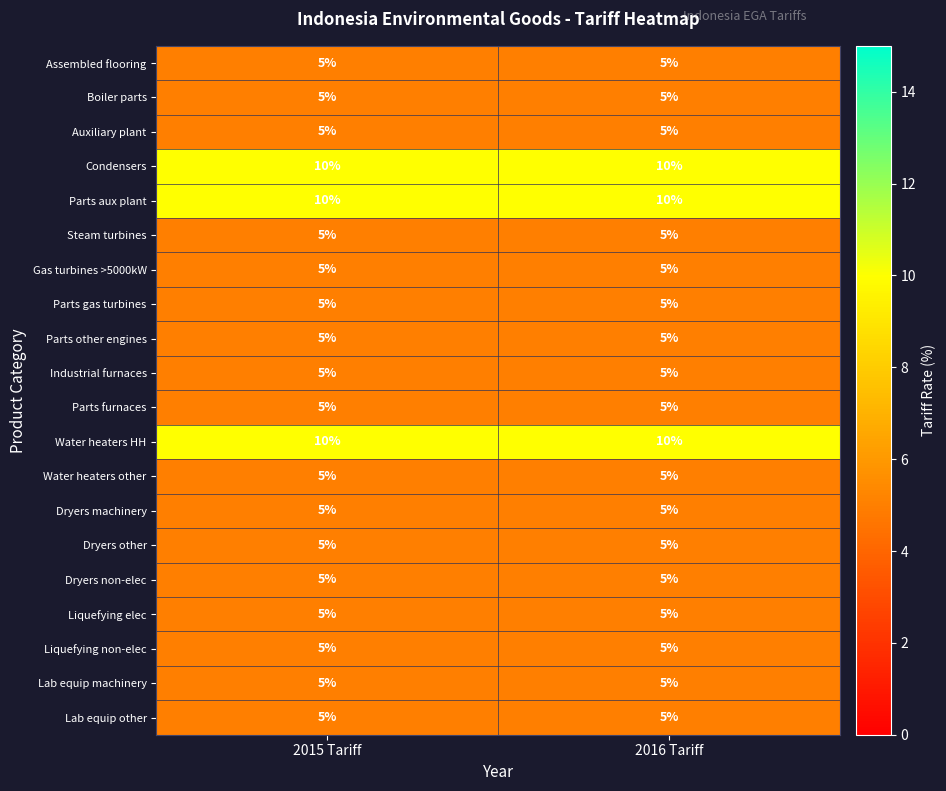

What is the sum of all Dryers machinery values?

10